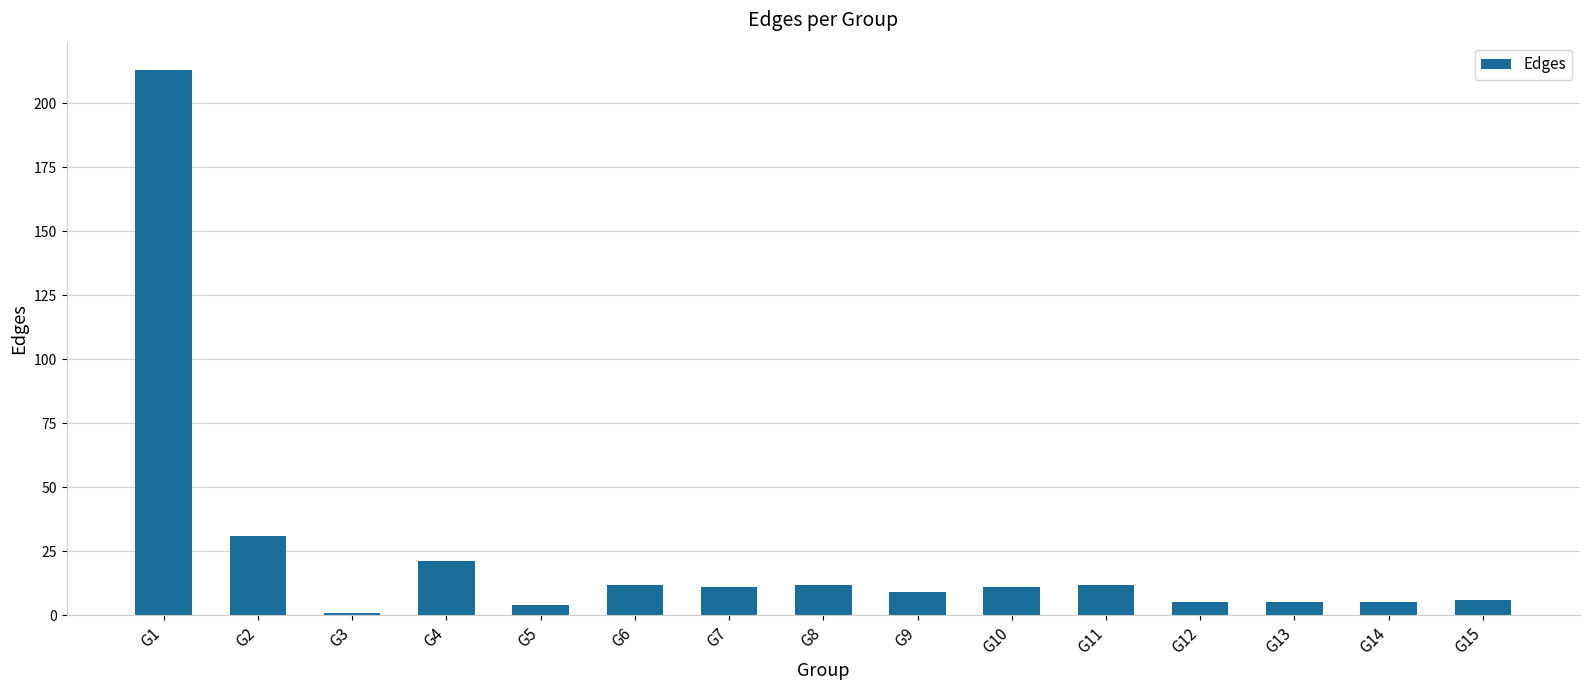

Approximately how many times larger is the value at G2 compared to G10?

2.8